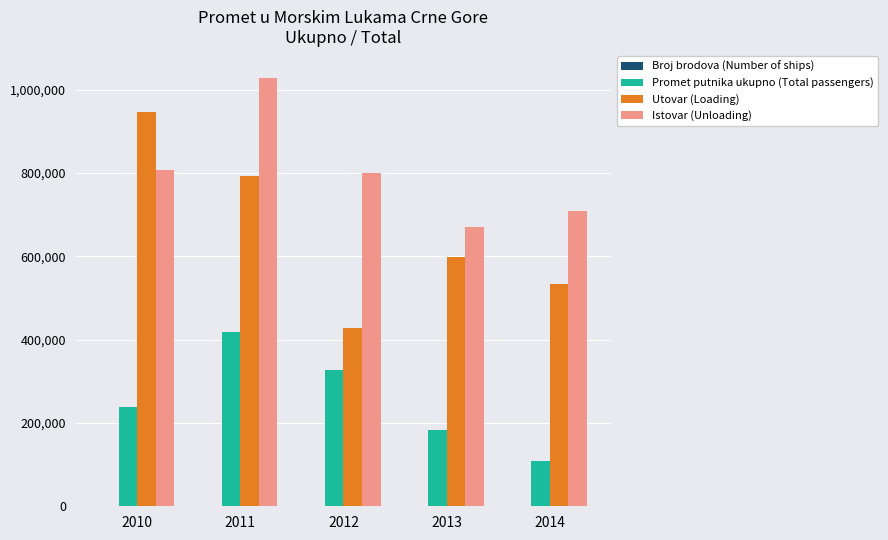

What is the greatest value displayed?

1028070